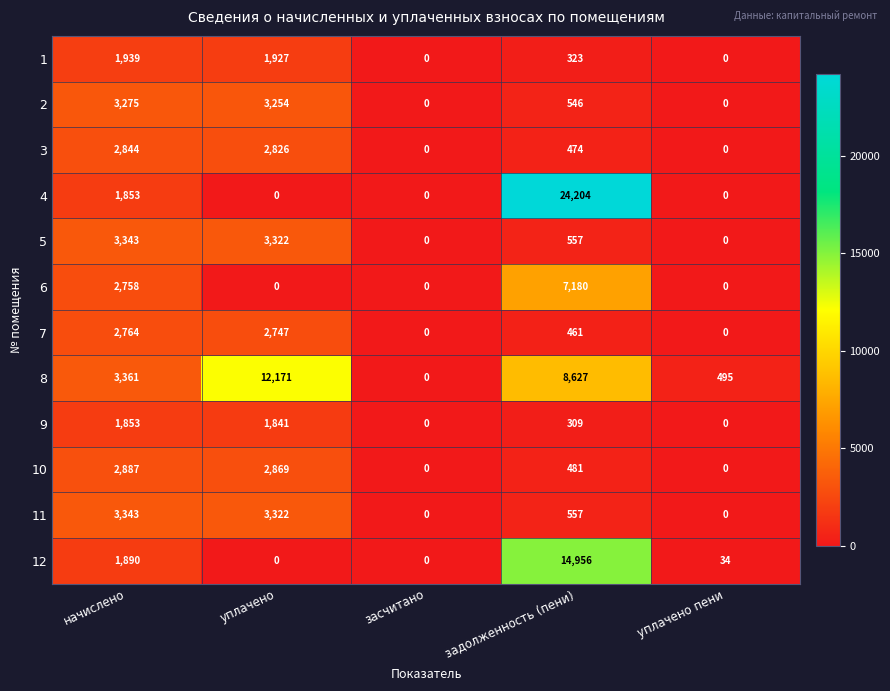

What is the highest value of the 10 series?

2887